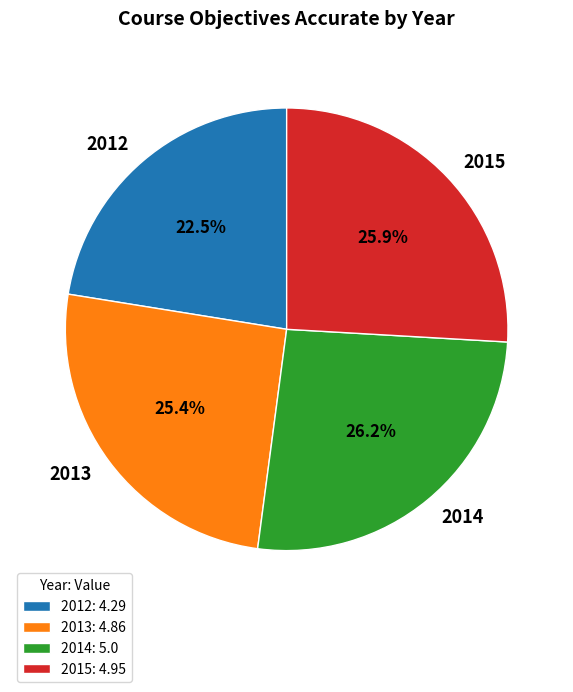

Is it true that 2014 is 12% of the pie?

False